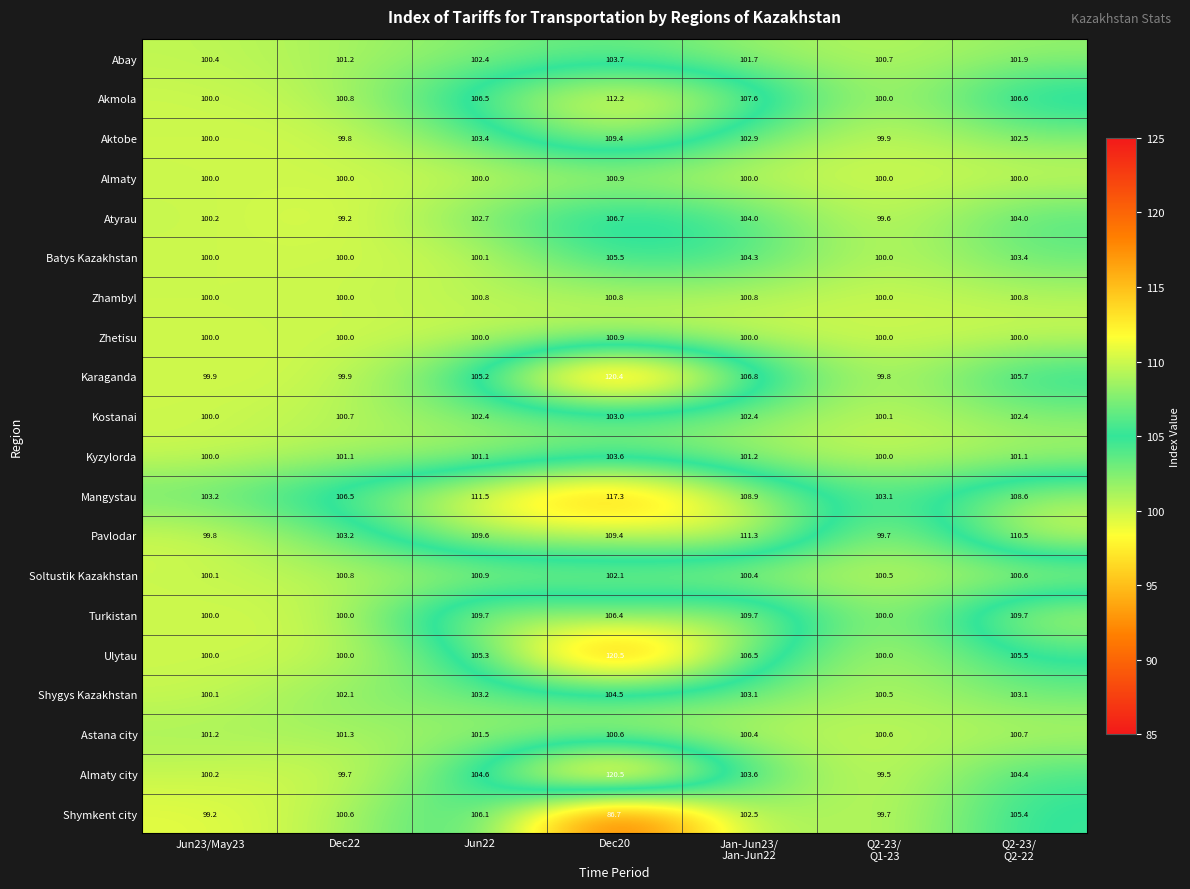

Which series has the widest spread of values?

Almaty city